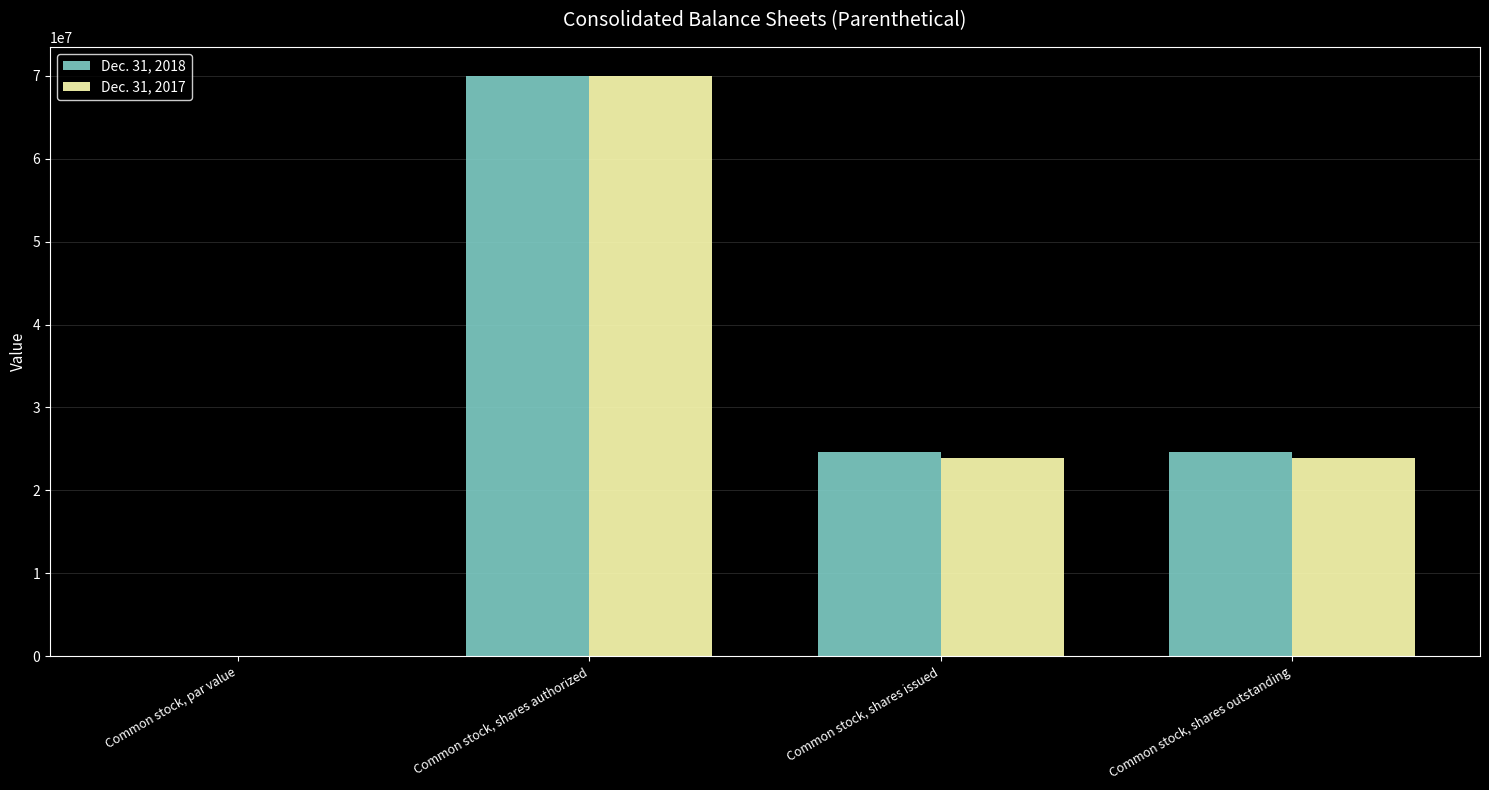

What is the sum of all Dec. 31, 2017 values?

117744872.0